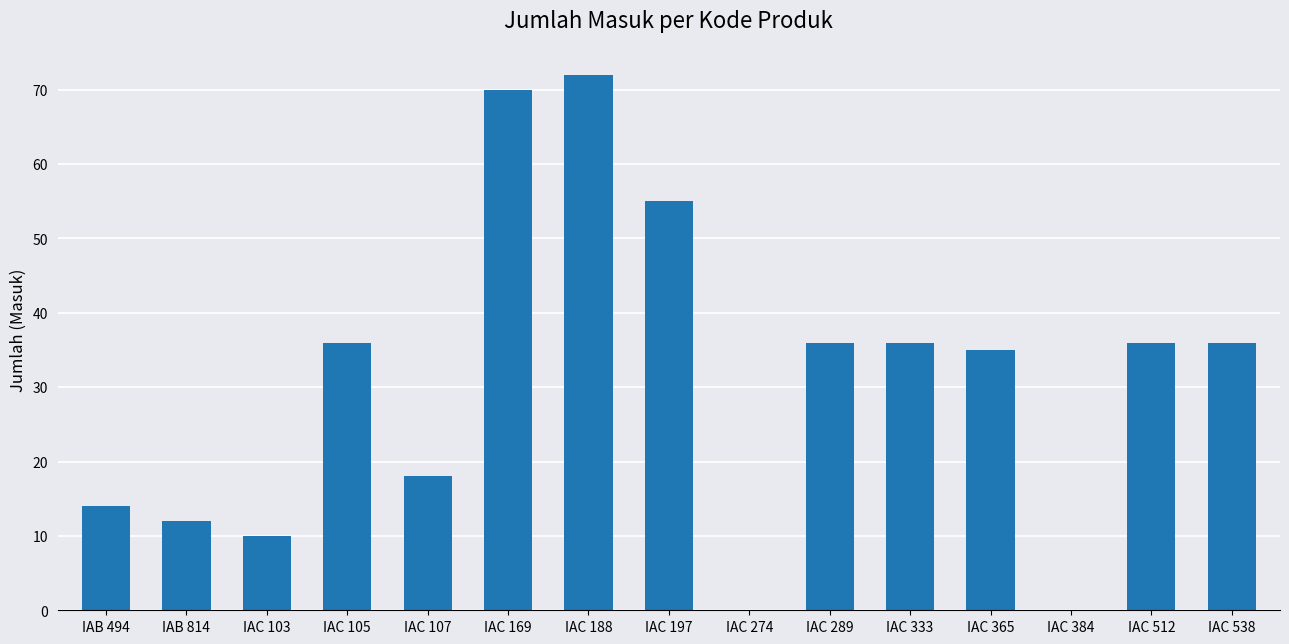

Is it true that the value at IAC 103 is 16?

False